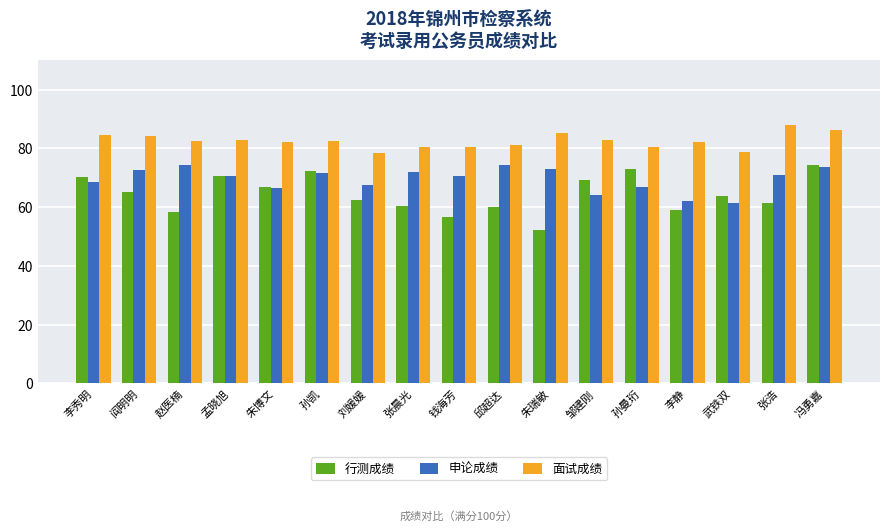

At which category is the sum across all series the highest?

冯勇嘉